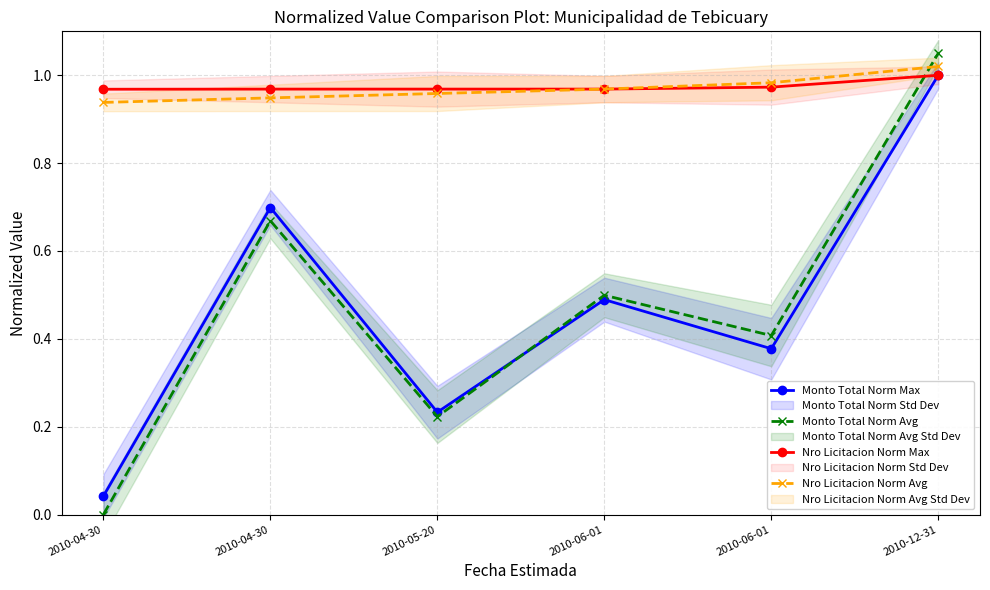

In Monto Total Norm Avg, how many points are lower than both neighbors (excluding endpoints)?

2